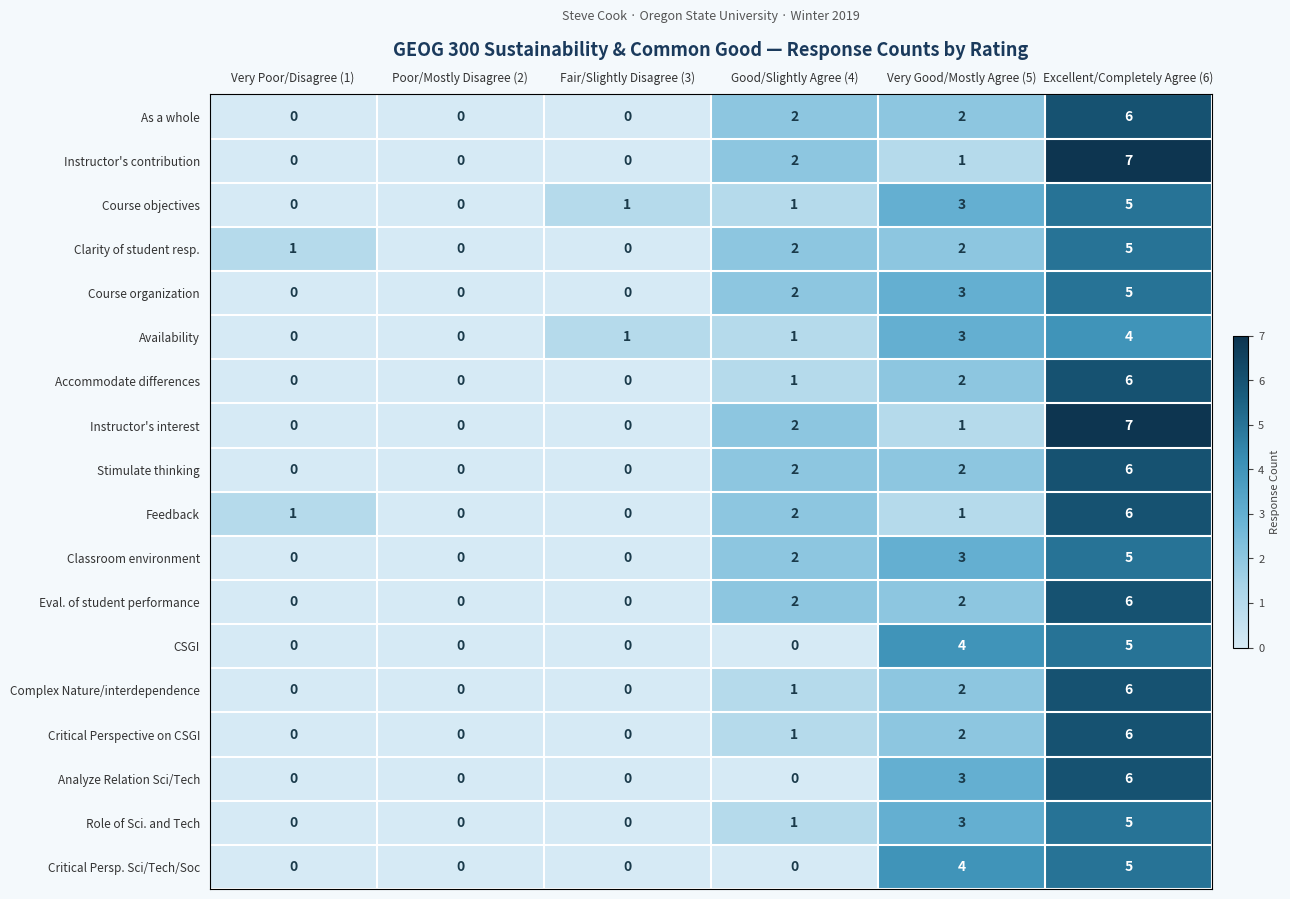

At which label is Feedback closest to 3?

Good/Slightly Agree (4)